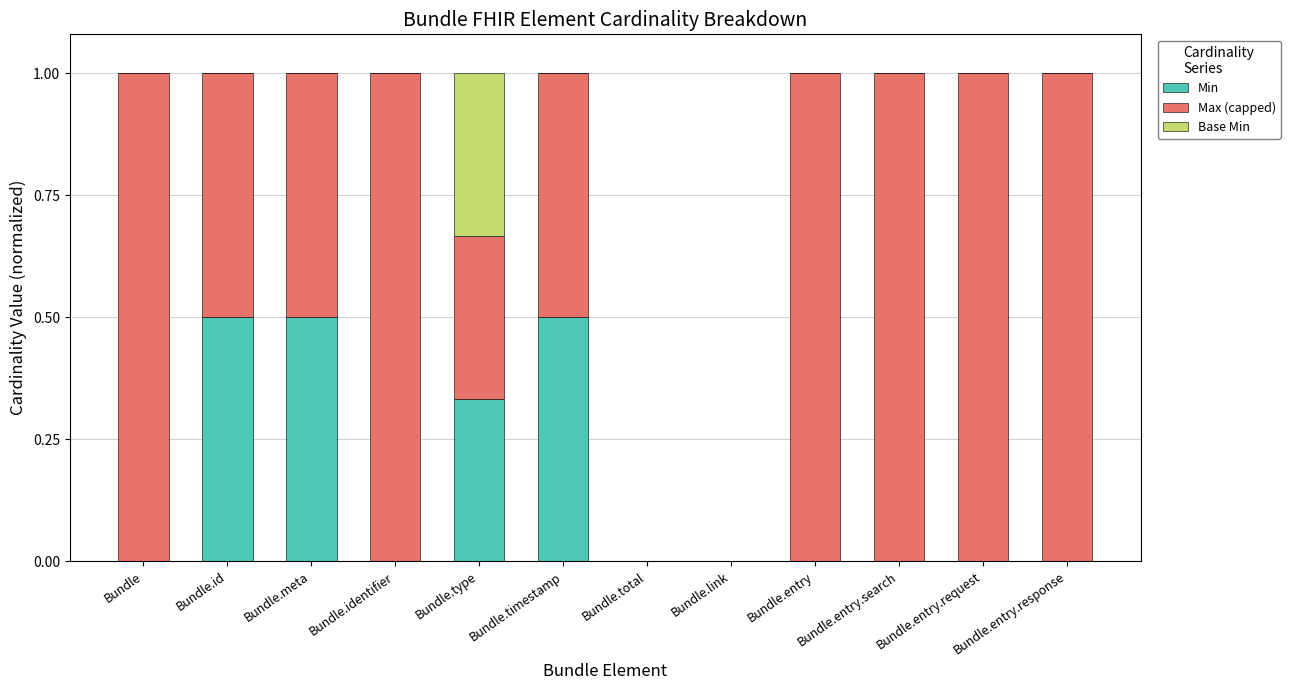

What is the total value across all series at Bundle.entry.request?

1.0